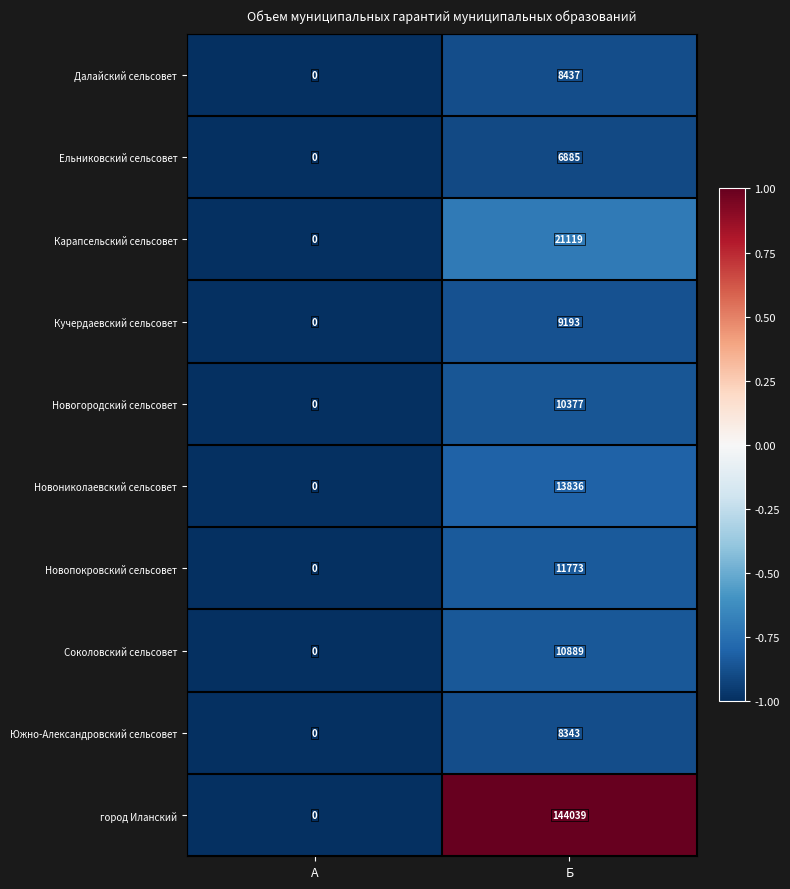

Between А and Б, which series saw the biggest shift?

город Иланский